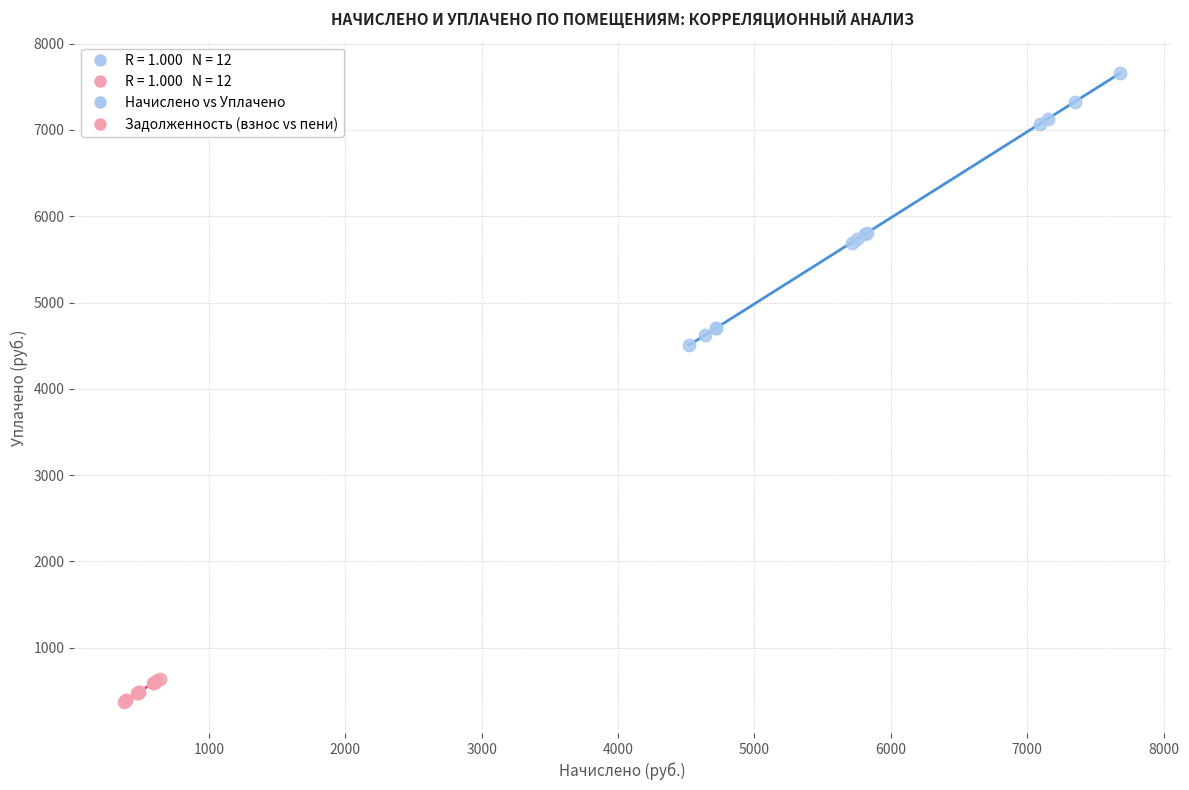

Which series has the largest Y range (max minus min)?

Начислено vs Уплачено